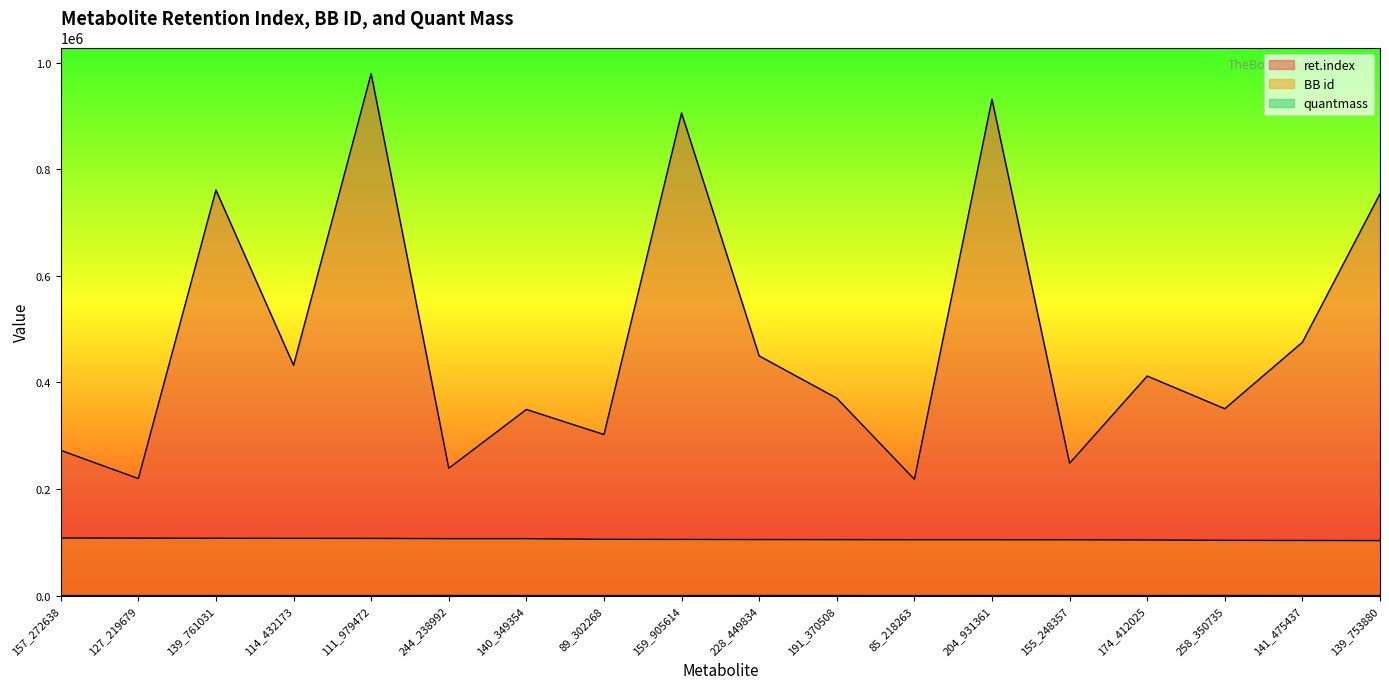

What are all the series names shown in the legend?

ret.index, BB id, quantmass